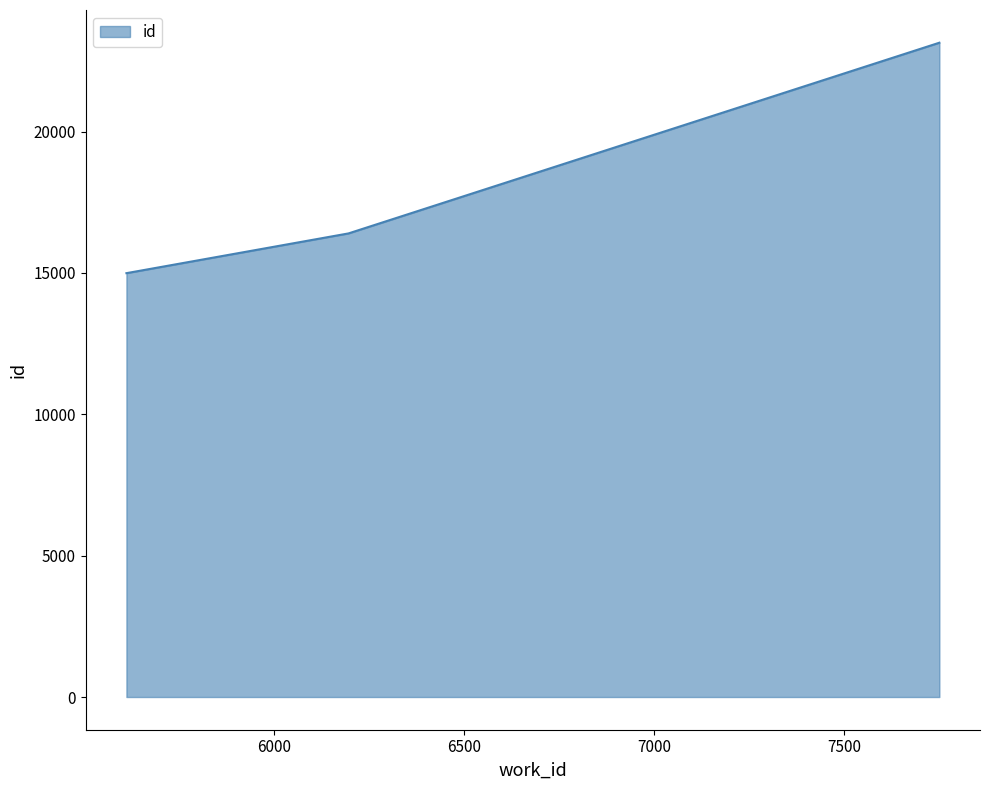

What is the average value?

18179